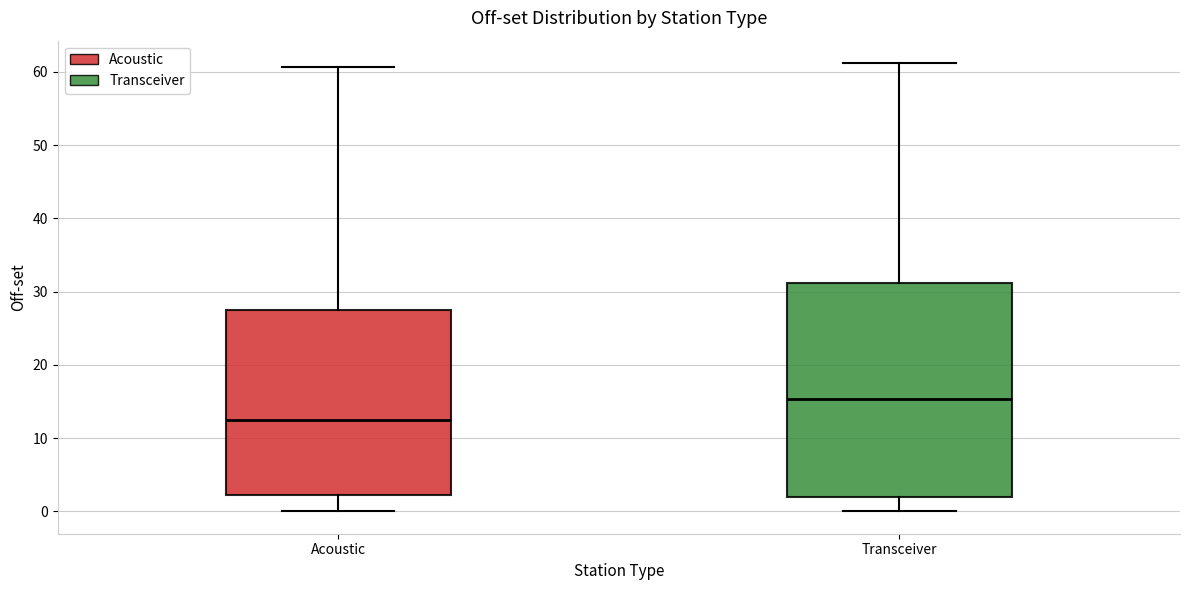

Reading left to right, transcribe this box plot: for each box, give where its median line is, the range the box spans, and where its two whiskers end, as read against the y-axis. The values are not printed on the chart, so give them approximately, as read against the axis.

Acoustic: median 13, box 2 to 28, whiskers 0 to 61
Transceiver: median 15, box 2 to 31, whiskers 0 to 61